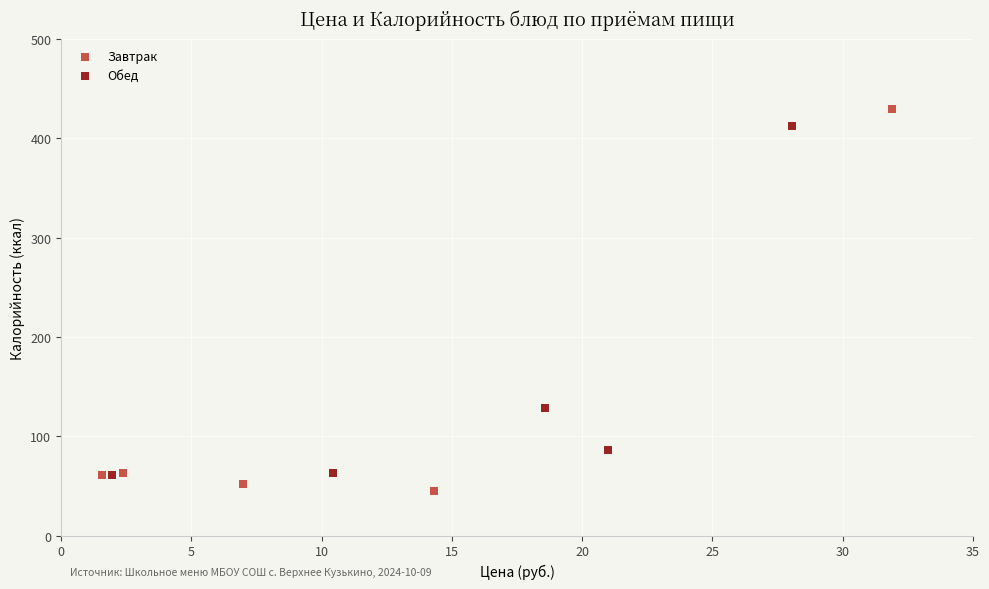

Which series has the largest Y range (max minus min)?

Завтрак